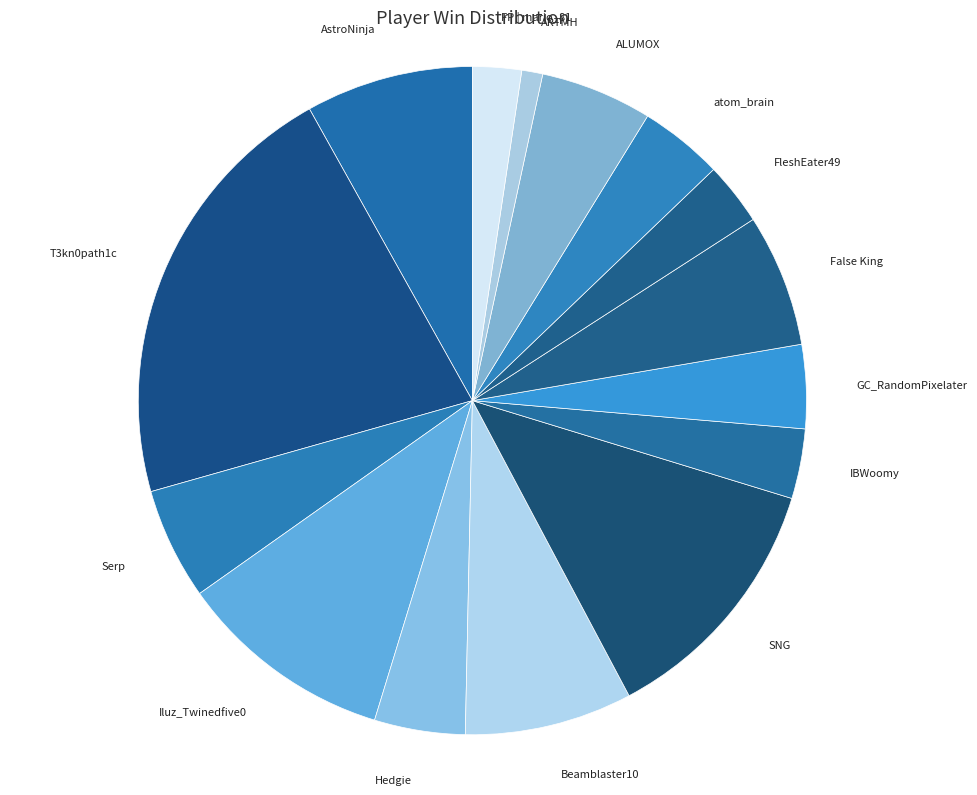

What is the smallest slice in the pie chart?

ARTMH